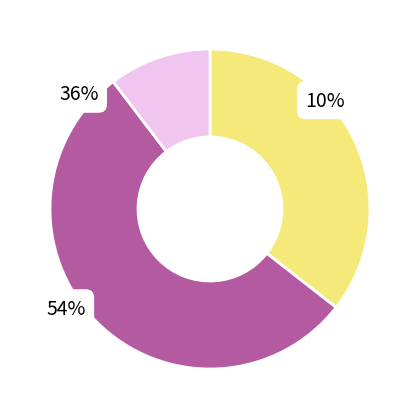

Does any single category account for the majority?

Yes